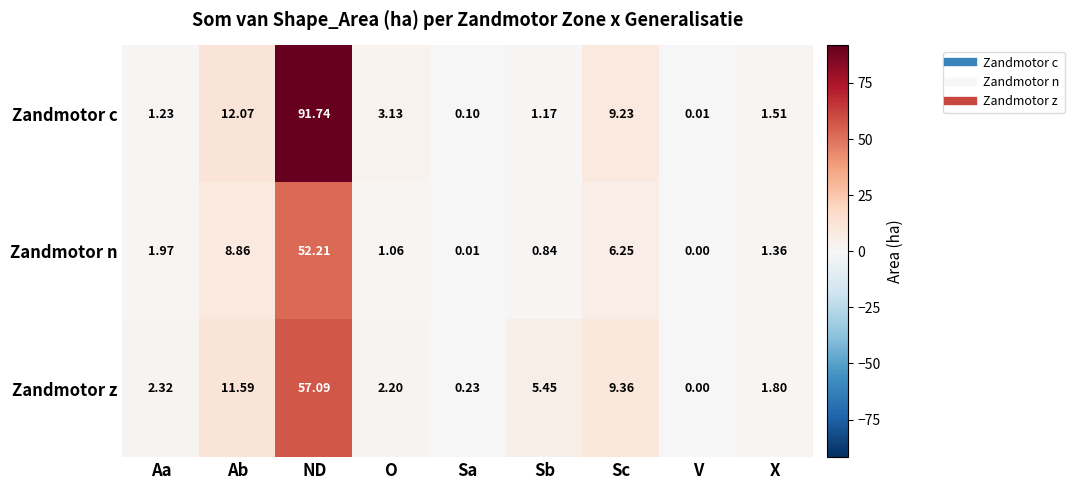

How many values in the Zandmotor n series exceed 1?

6